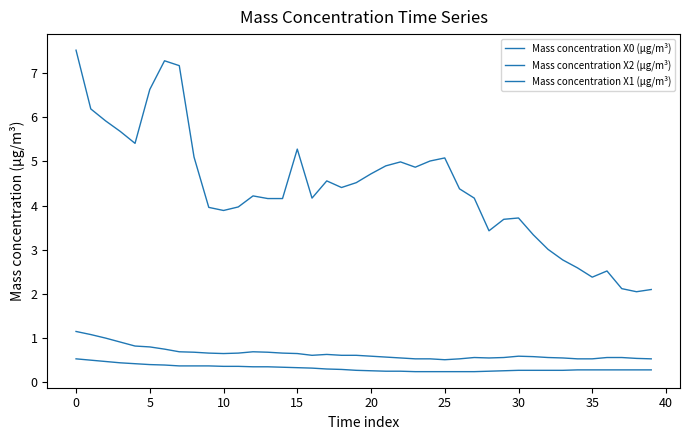

Is this an area chart (filled region under the line)?

No